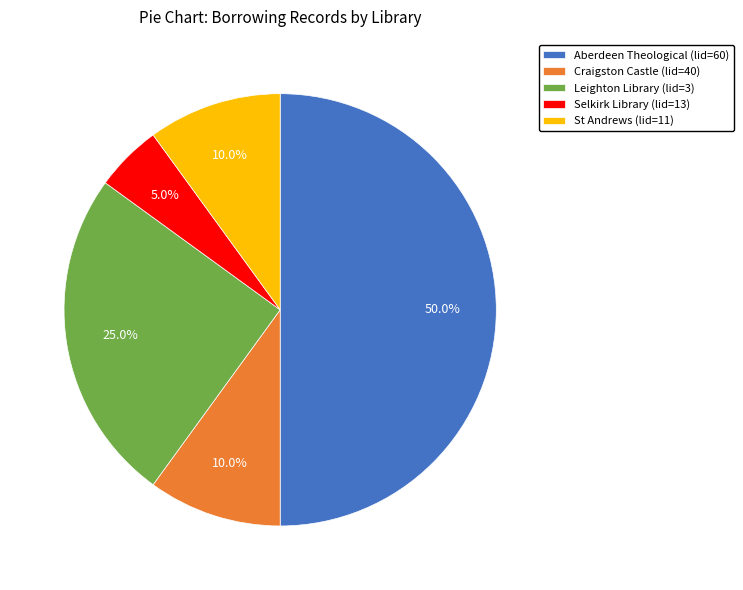

Is it true that Selkirk Library (lid=13) is 5% of the pie?

True